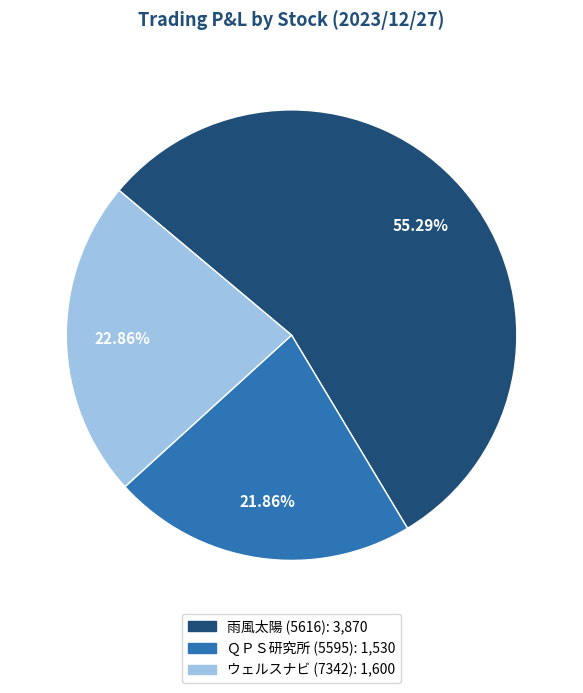

True or false: 雨風太陽 (5616) accounts for 55% of the total.

True